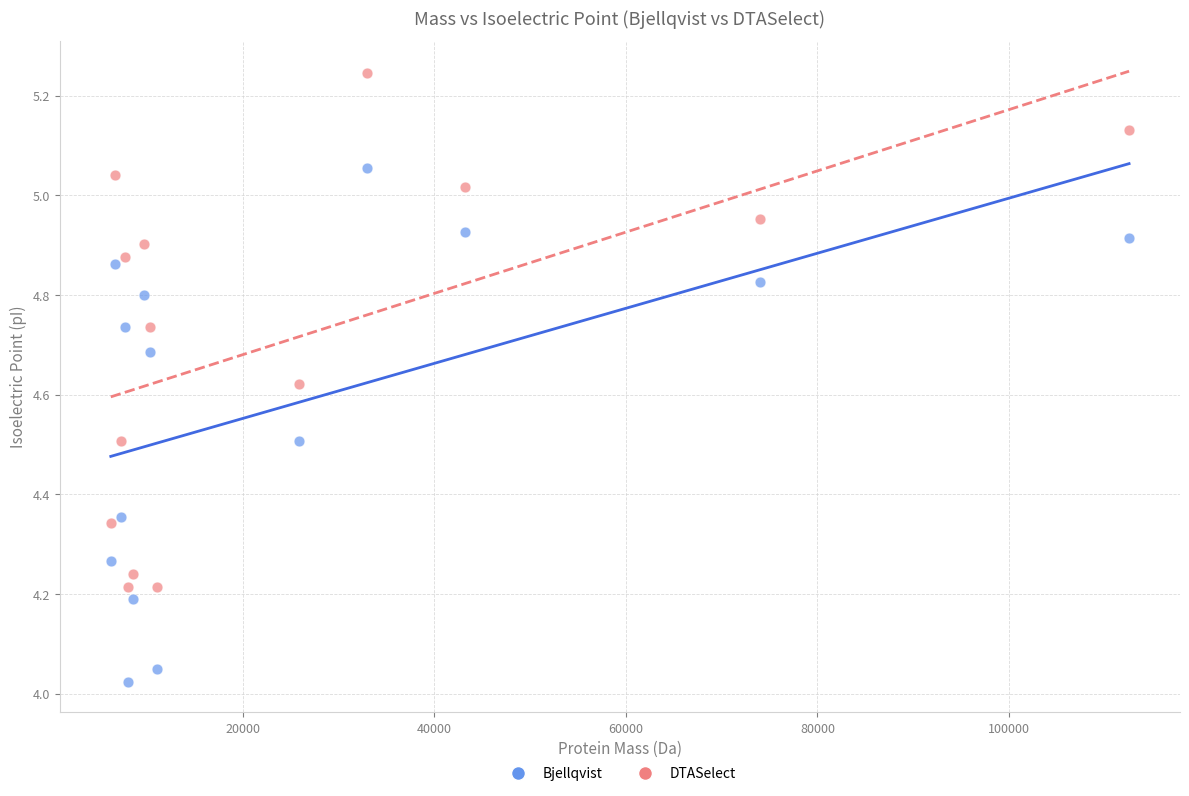

Which series reaches the maximum Y coordinate?

DTASelect